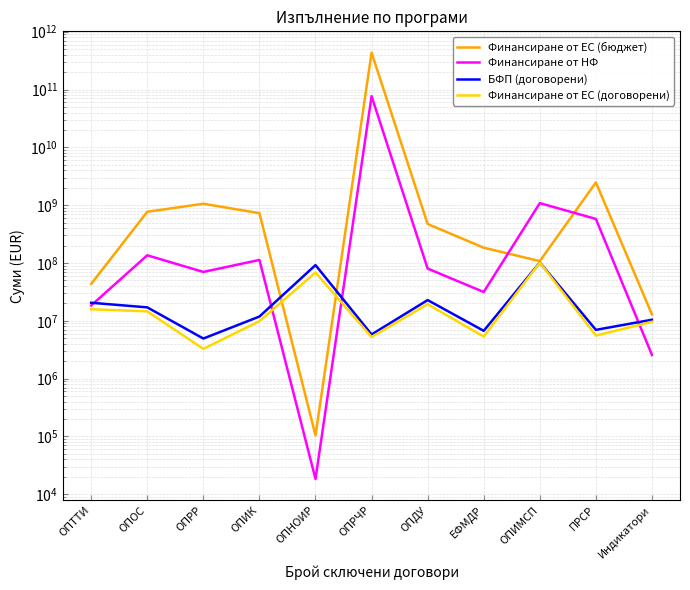

Reading right to left, list all the values displayed in this chart.

Финансиране от ЕС (бюджет): Индикатори=12869727.9	ПРСР=2473981337.8	ОПИМСП=107737831.0	ЕФМДР=183837674.4	ОПДУ=472433702.3	ОПРЧР=434641576210.6	ОПНОИР=104303.5	ОПИК=727274940.4	ОПРР=1058385187.9	ОПОС=769445269.2	ОПТТИ=43495159.6
Финансиране от НФ: Индикатори=2566685.2	ПРСР=577974241.7	ОПИМСП=1085075452.4	ЕФМДР=31507036.3	ОПДУ=80017180.4	ОПРЧР=76701454625.4	ОПНОИР=18406.6	ОПИК=112881462.2	ОПРР=70047521.5	ОПОС=135836462.6	ОПТТИ=18430992.5
БФП (договорени): Индикатори=10433336.3	ПРСР=6971421.9	ОПИМСП=102000000.0	ЕФМДР=6705928.6	ОПДУ=22819389.7	ОПРЧР=5801270.1	ОПНОИР=91943089.0	ОПИК=11850395.8	ОПРР=4934148.4	ОПОС=17081714.1	ОПТТИ=20515359.4
Финансиране от ЕС (договорени): Индикатори=9599801.6	ПРСР=5546244.9	ОПИМСП=102000000.0	ЕФМДР=5333497.8	ОПДУ=19376701.5	ОПРЧР=5247369.2	ОПНОИР=68461140.4	ОПИК=9852219.9	ОПРР=3269067.8	ОПОС=14566023.1	ОПТТИ=15854164.4